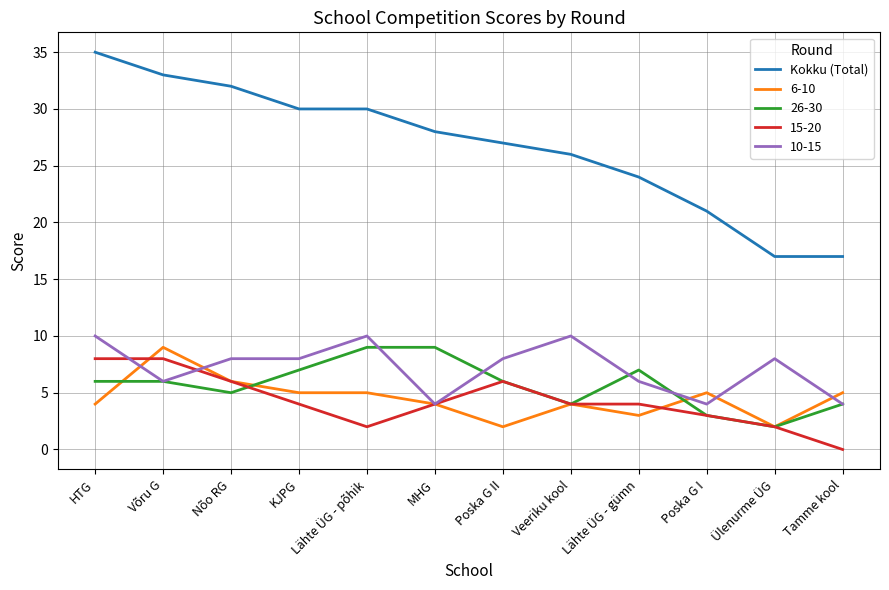

True or false: Kokku (Total) and 6-10 intersect in this chart.

False